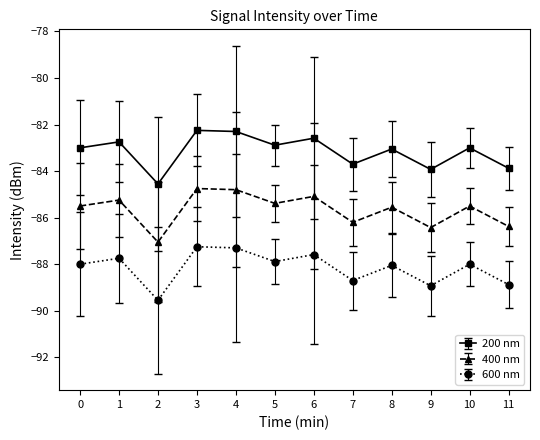

Where is the first local minimum for 400 nm?

2